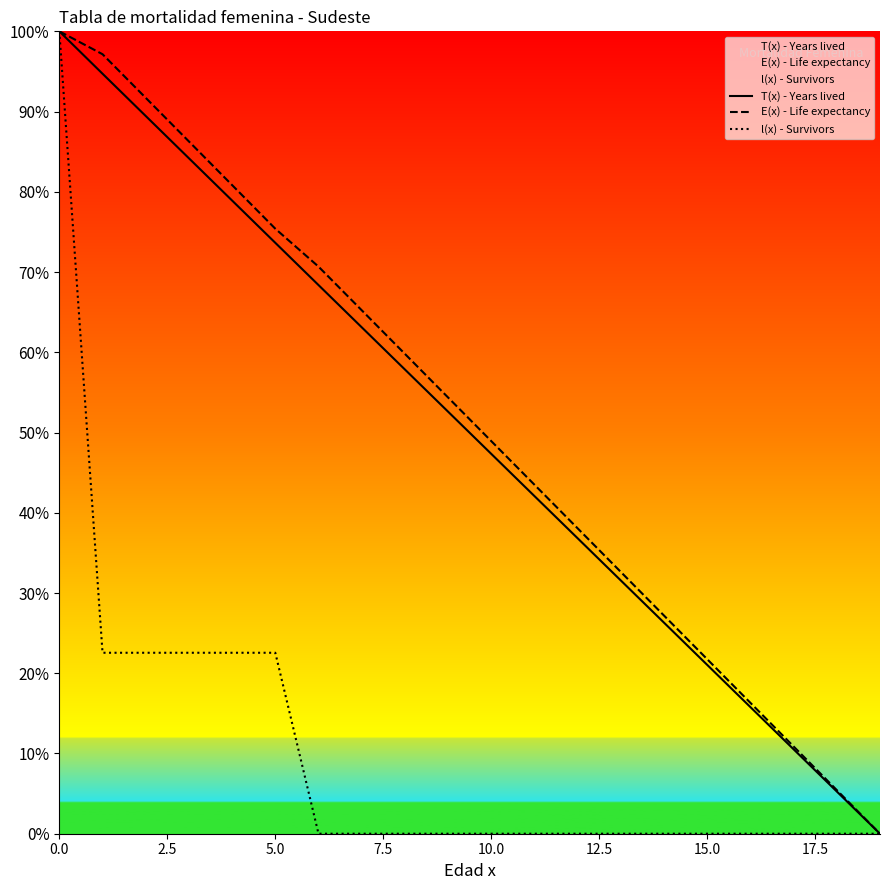

What is the value of the T(x) - Years lived point at the 1st from the left?

100.0